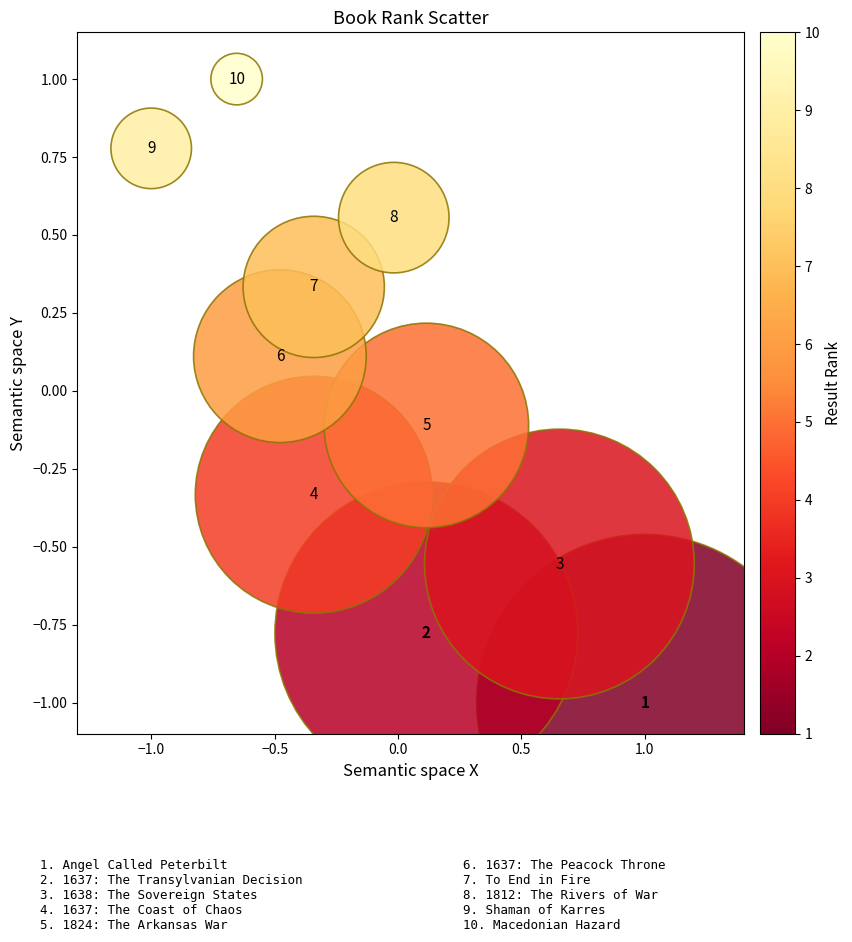

What is the range of Y values (max minus min)?

2.0